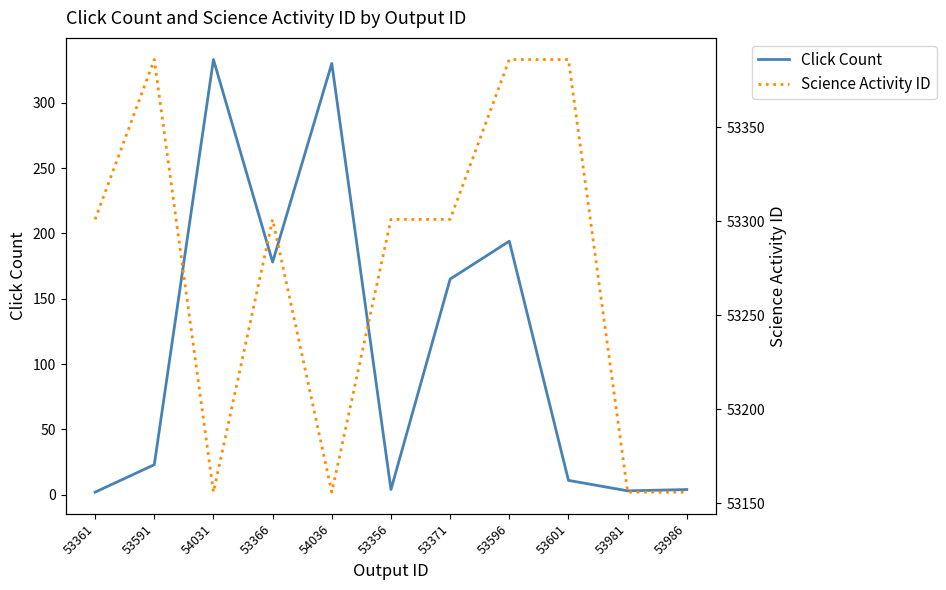

How many interior local peaks does the Science Activity ID series have?

2